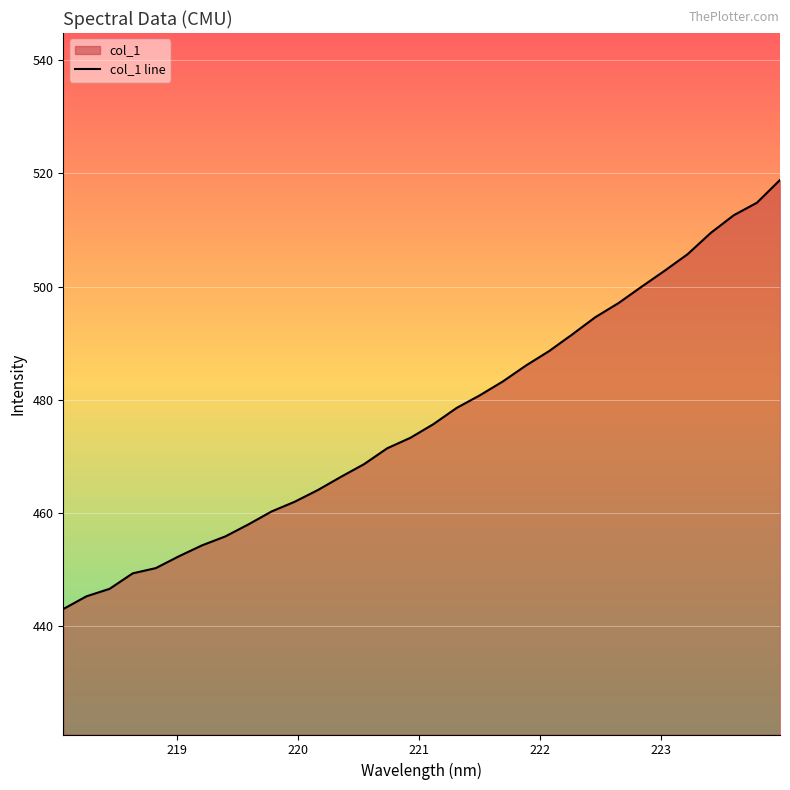

What is the maximum value shown in the chart?

518.8